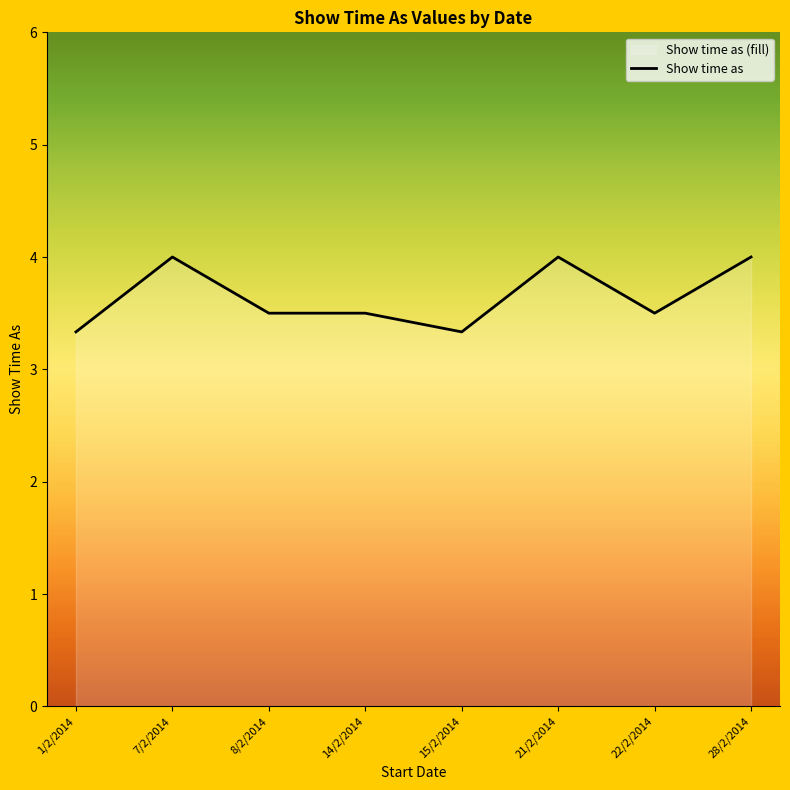

Reading left to right, what are all the values shown in this chart?

3.3	4.0	3.5	3.5	3.3	4.0	3.5	4.0